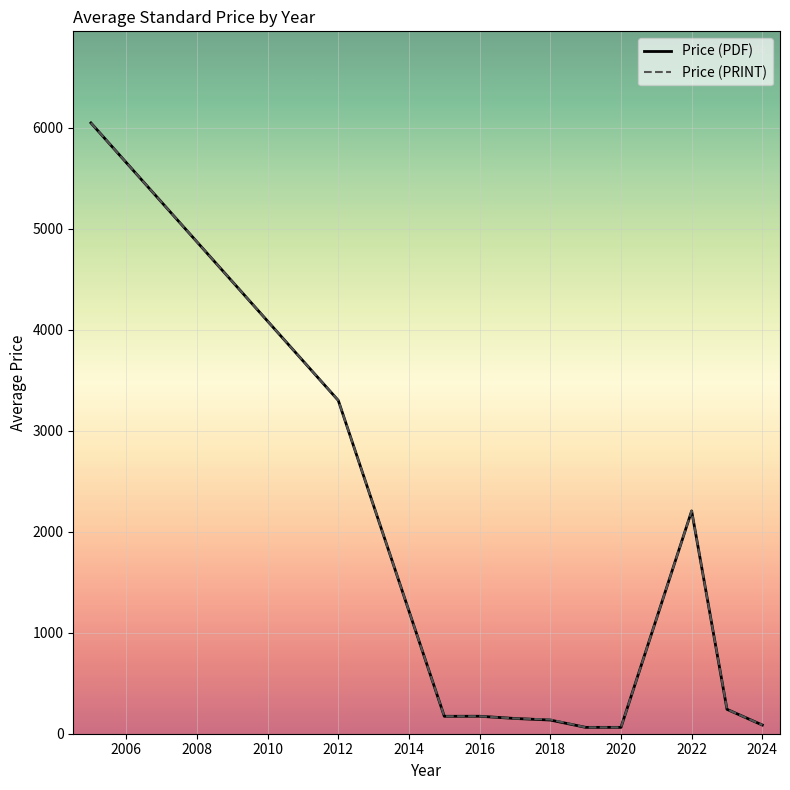

What is the maximum value shown in the chart?

6048.0